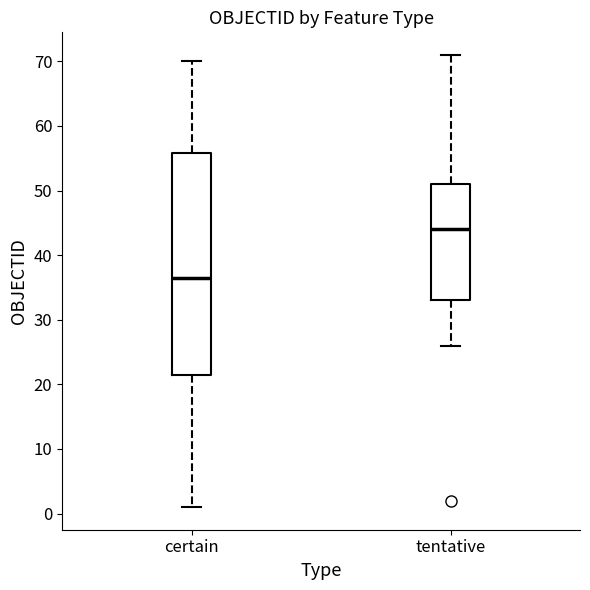

Where is the upper edge of the box for tentative on the y-axis? The values are not printed on the chart, so give them approximately, as read against the axis.

51